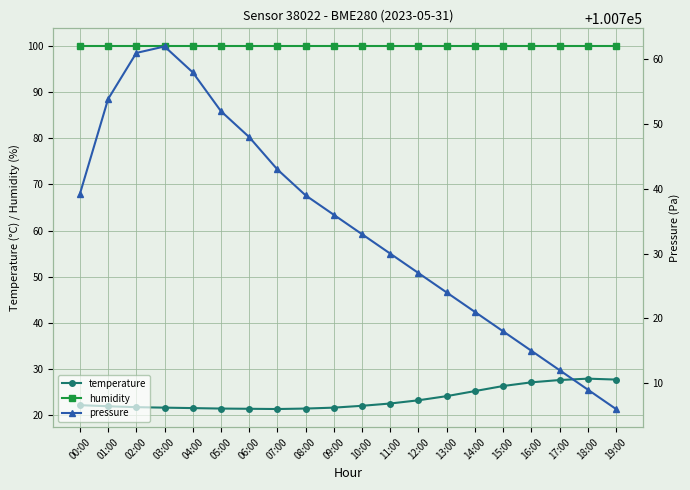

Reading right to left, list all the values displayed in this chart.

temperature: 27.6	27.8	27.5	27.0	26.2	25.1	24.0	23.1	22.4	21.9	21.5	21.3	21.2	21.2	21.3	21.4	21.5	21.6	21.8	22.0
humidity: 100.0	100.0	100.0	100.0	100.0	100.0	100.0	100.0	100.0	100.0	100.0	100.0	100.0	100.0	100.0	100.0	100.0	100.0	100.0	100.0
pressure: 100706.0	100709.0	100712.0	100715.0	100718.0	100721.0	100724.0	100727.0	100730.0	100733.0	100736.0	100739.0	100743.0	100748.0	100752.0	100758.0	100762.0	100761.0	100753.9	100739.2